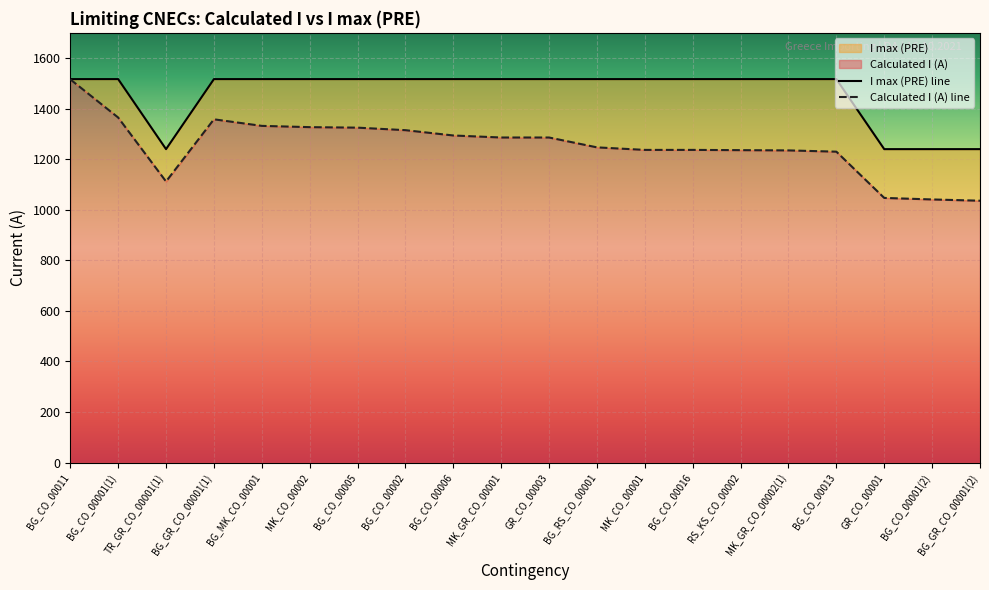

Rank the categories by Calculated I (A) line value from highest to lowest.

BG_CO_00011, BG_CO_00001(1), BG_GR_CO_00001(1), BG_MK_CO_00001, MK_CO_00002, BG_CO_00005, BG_CO_00002, BG_CO_00006, MK_GR_CO_00001, GR_CO_00003, BG_RS_CO_00001, MK_CO_00001, BG_CO_00016, RS_KS_CO_00002, MK_GR_CO_00002(1), BG_CO_00013, TR_GR_CO_00001(1), GR_CO_00001, BG_CO_00001(2), BG_GR_CO_00001(2)